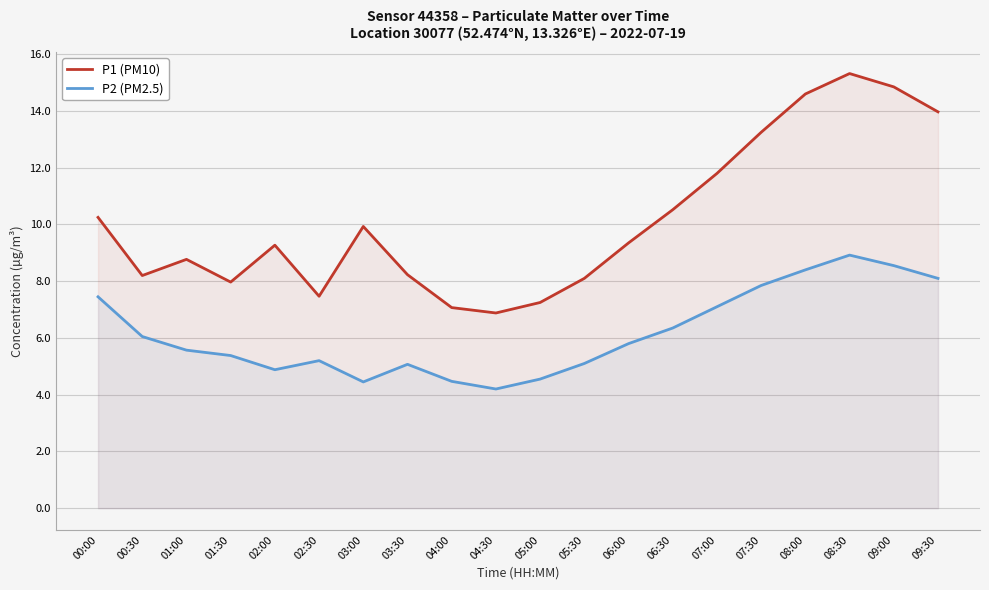

What is the value of the P2 (PM2.5) point at the 15th from the left?

7.1